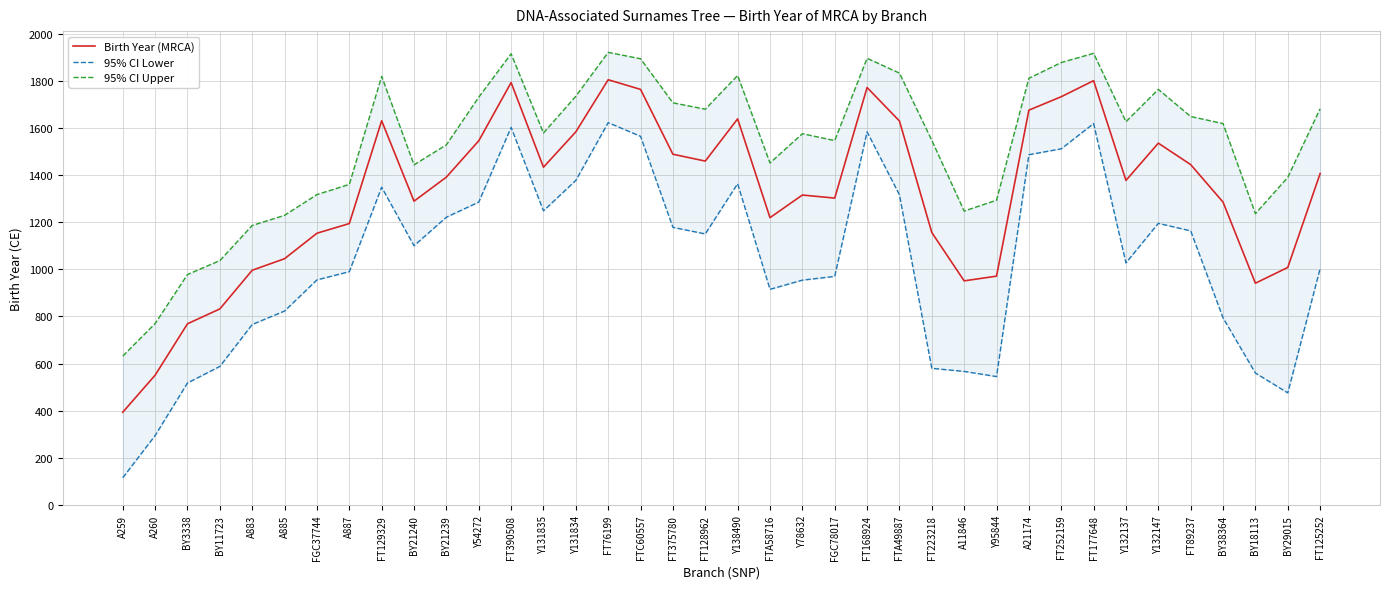

What is the difference between the highest and lowest values at A885?

406